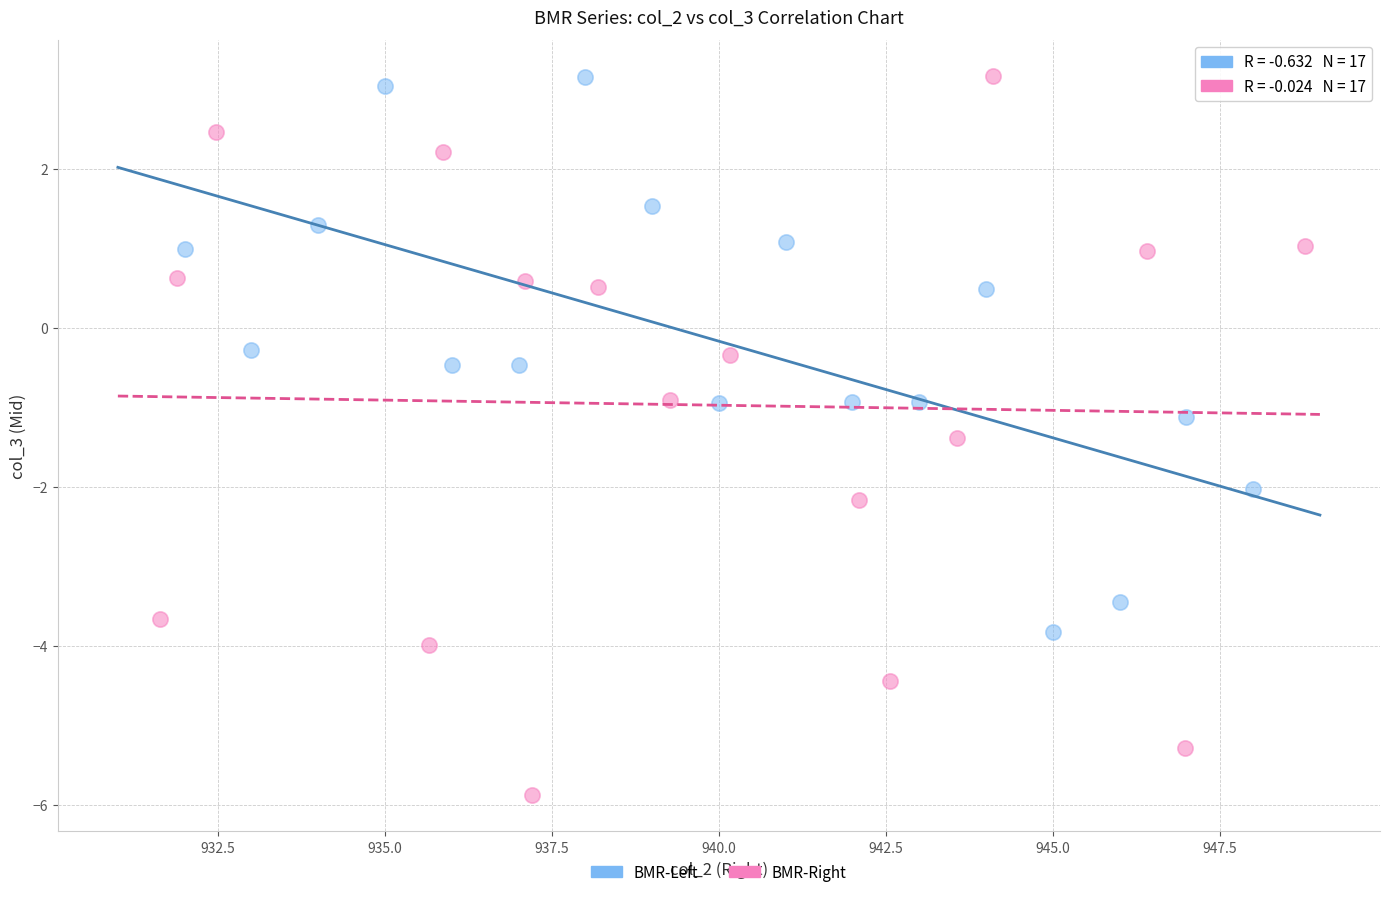

Which series reaches the minimum Y coordinate?

BMR-Right